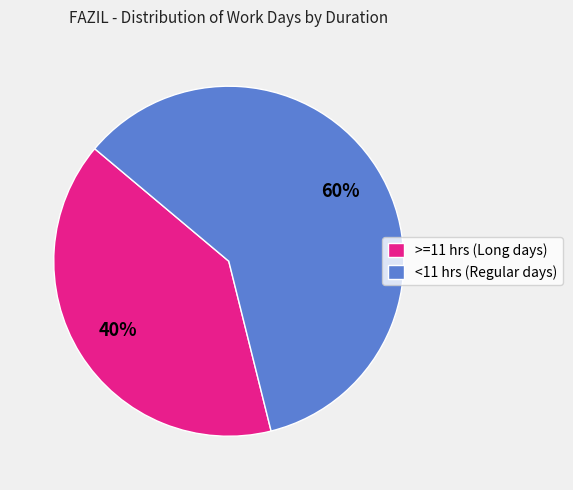

Is there any slice that represents more than half of the pie?

Yes